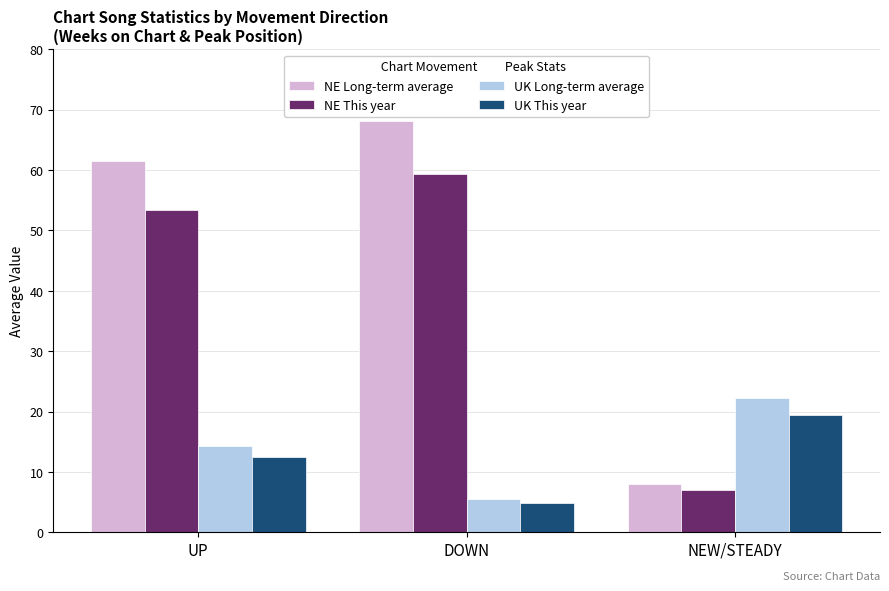

Where is UK This year nearest to the value 12?

UP